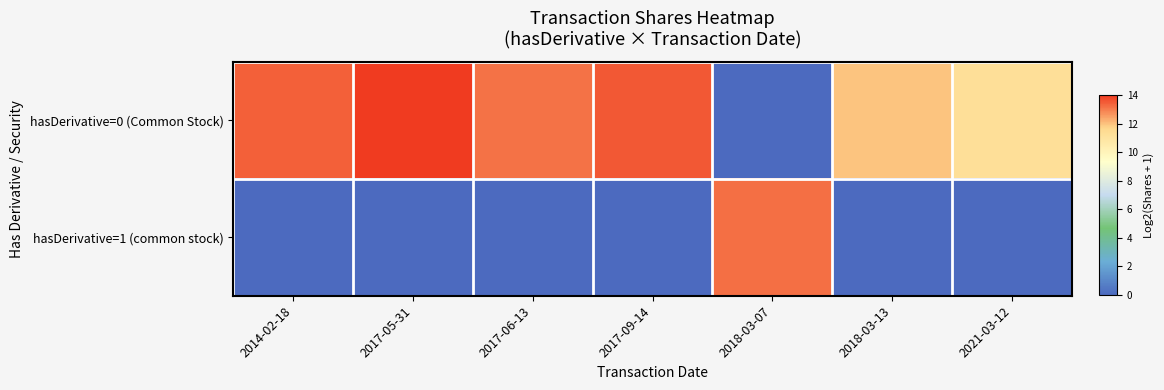

At how many categories does at least one series exceed 1?

7